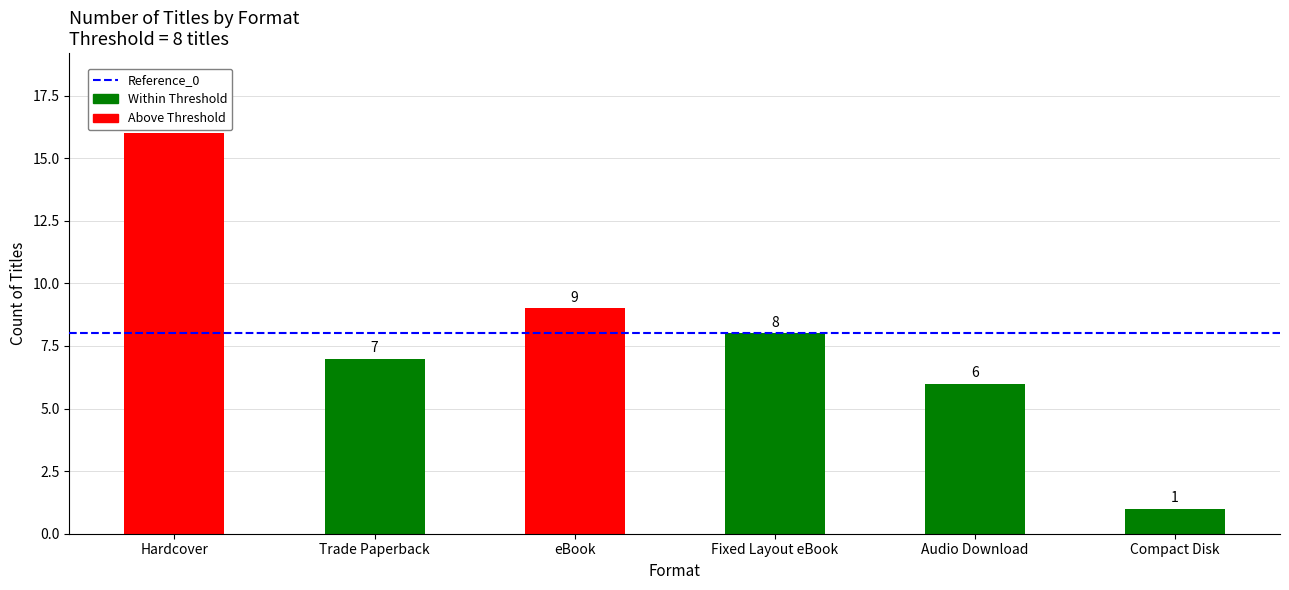

List the labels in order of value, largest first.

Hardcover, eBook, Fixed Layout eBook, Trade Paperback, Audio Download, Compact Disk